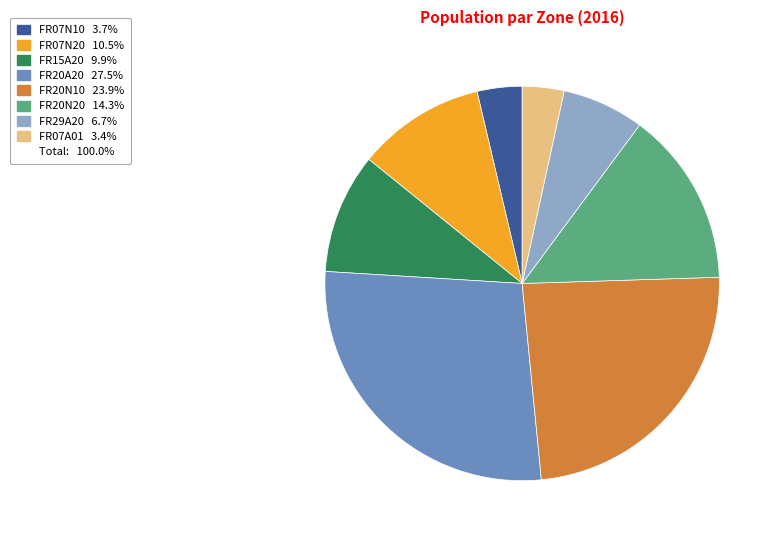

Is there a majority slice in this chart?

No